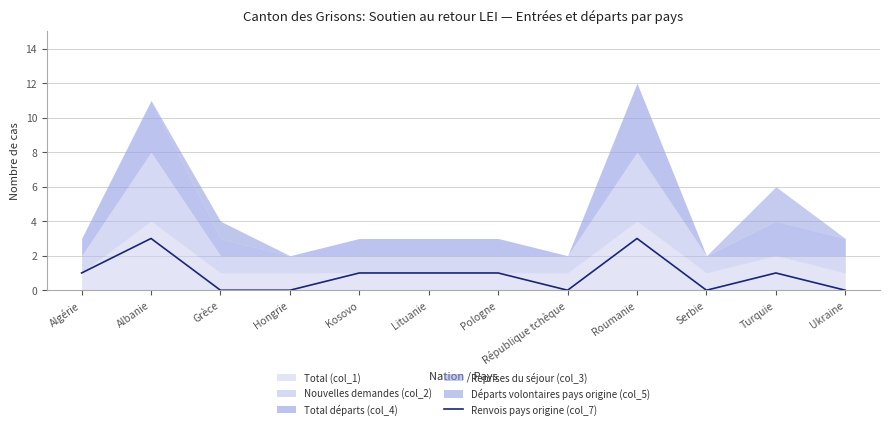

The value of Renvois pays origine (col_7) at Ukraine is -2. True or false?

False